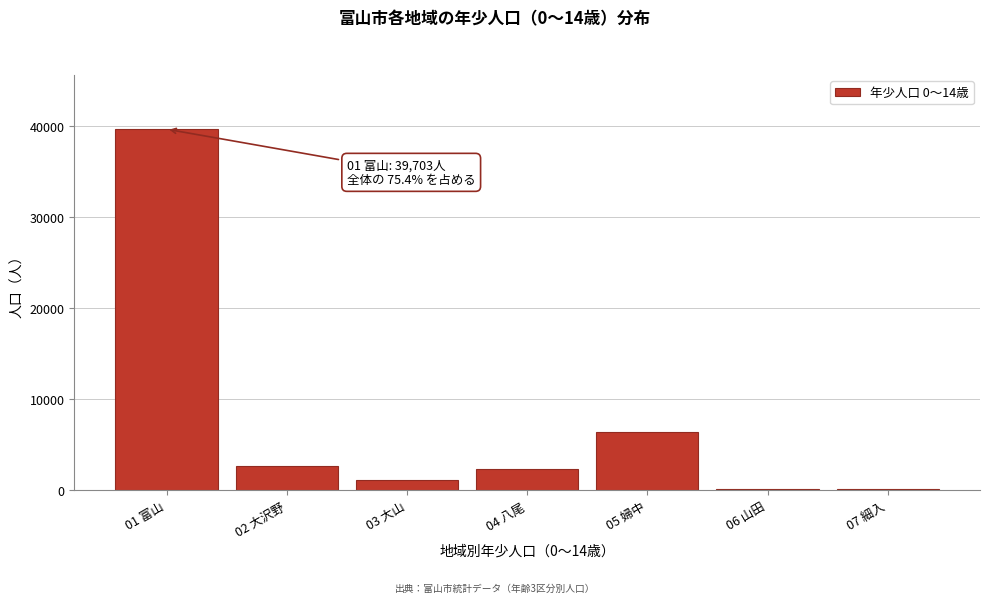

What is the sum of all values?

52626